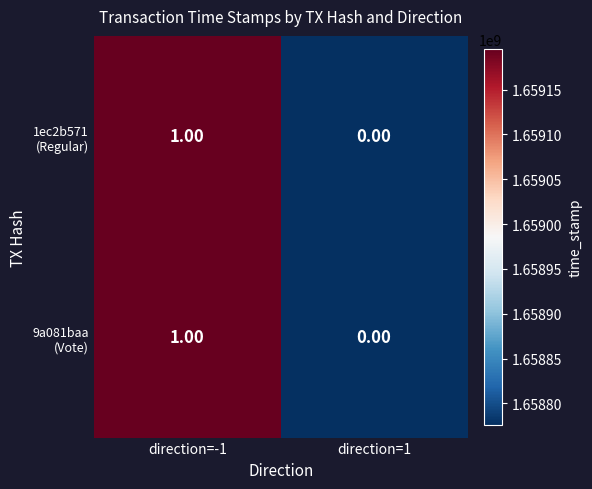

At which category is the sum across all series the highest?

direction=-1